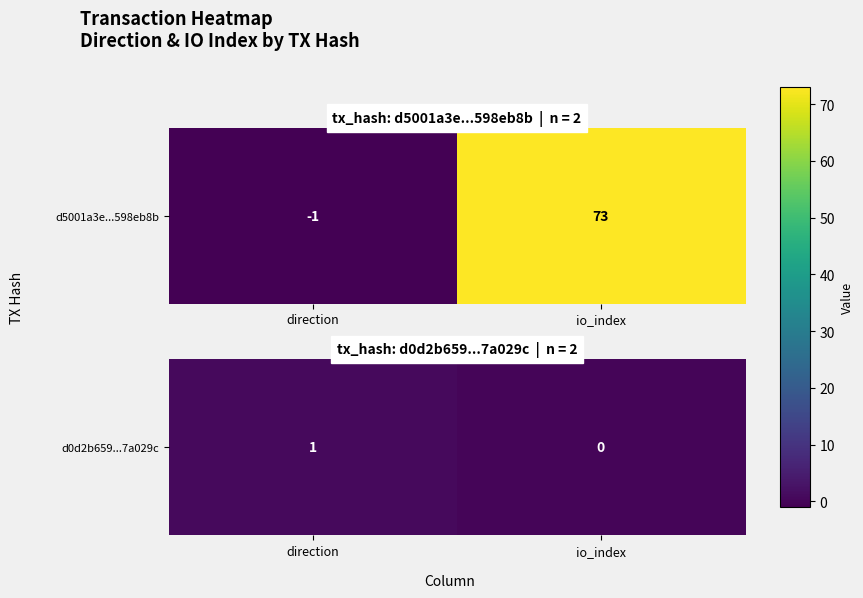

Between direction and io_index, which is larger?

direction